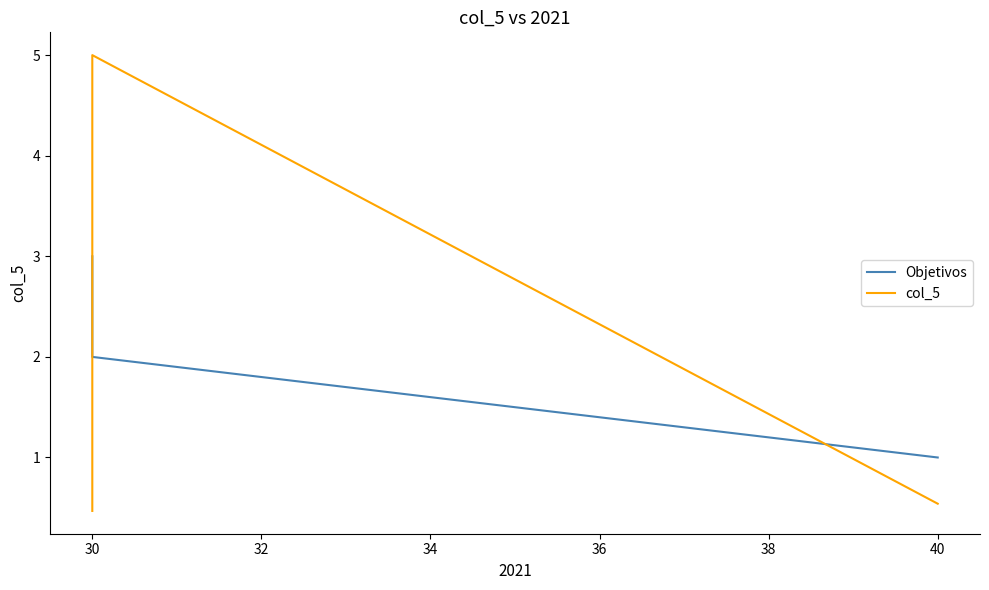

True or false: col_5 has a value of 5.0 at 30.

True